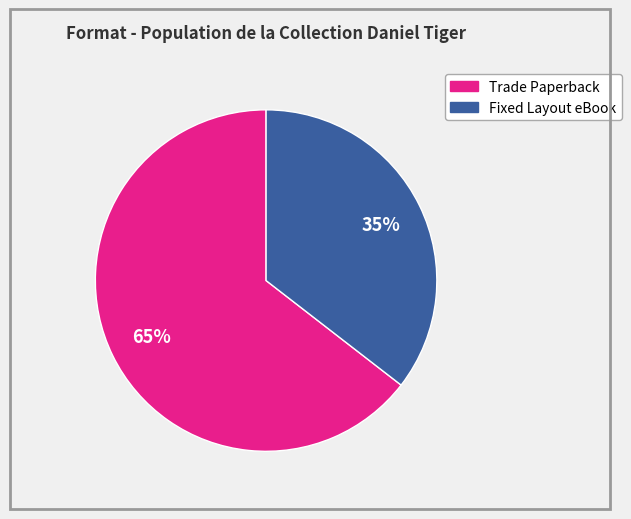

Is there any slice that represents more than half of the pie?

Yes